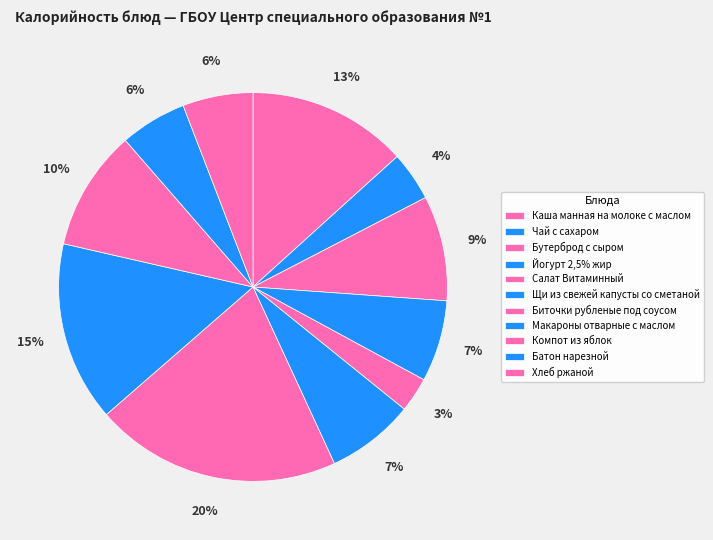

Which has a higher value, Каша манная на молоке с маслом or Йогурт 2,5% жир?

Каша манная на молоке с маслом